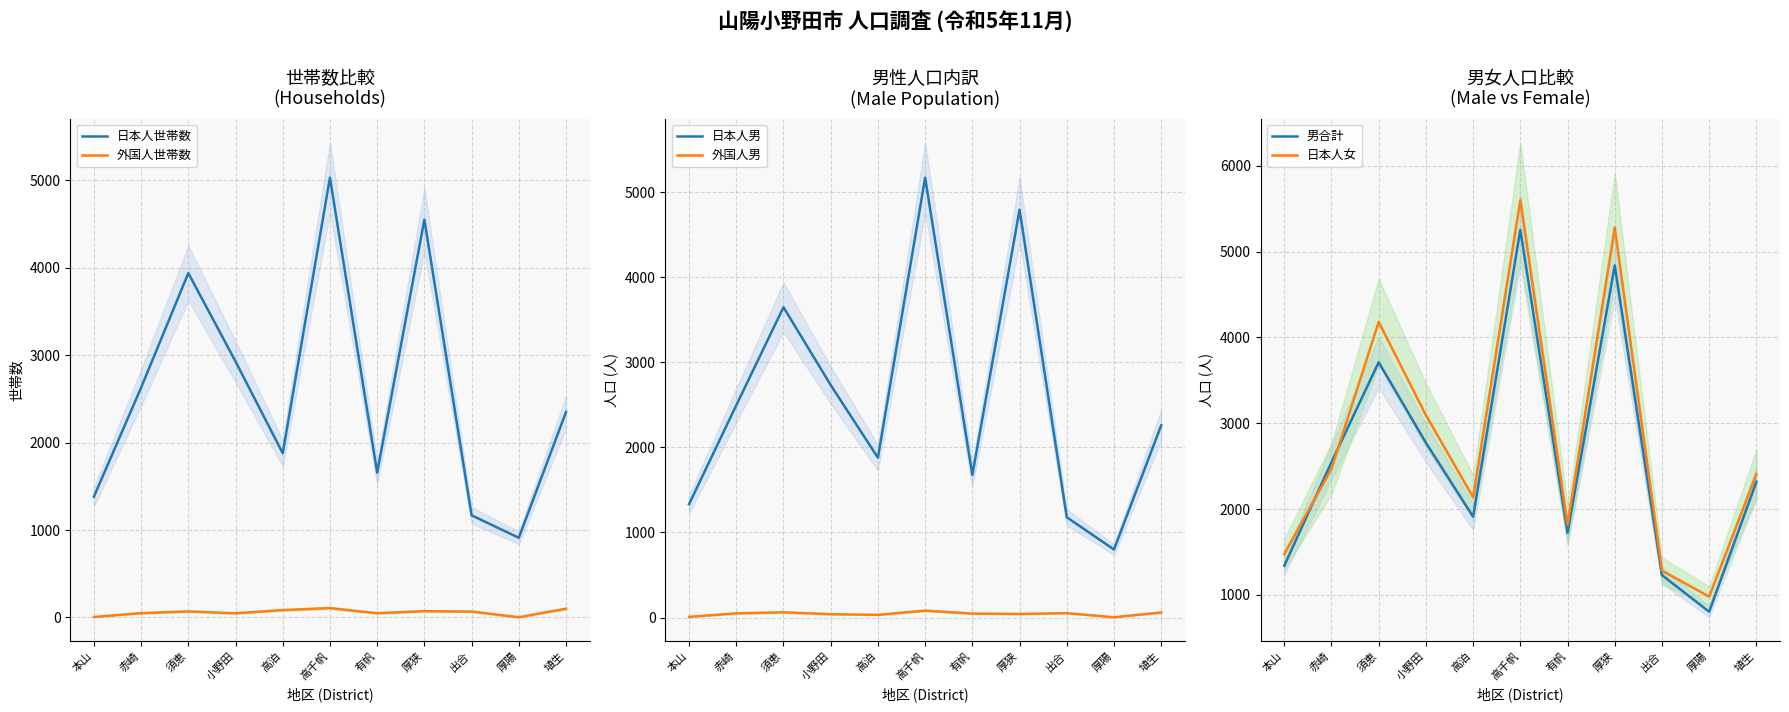

What is the label of the 5th point from the right?

有帆